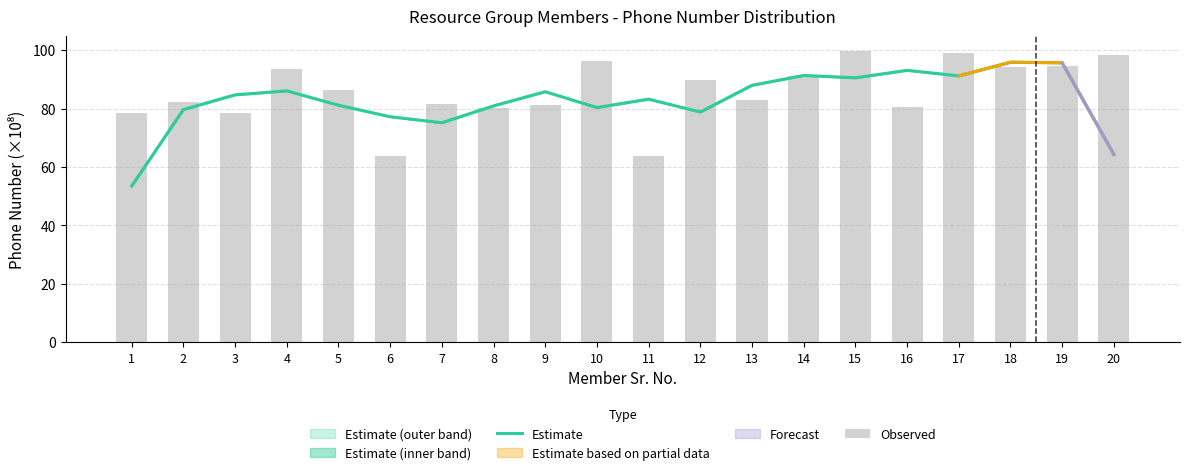

Rank the categories by Observed value from lowest to highest.

6, 11, 1, 3, 8, 16, 9, 7, 2, 13, 5, 12, 14, 4, 18, 19, 10, 20, 17, 15